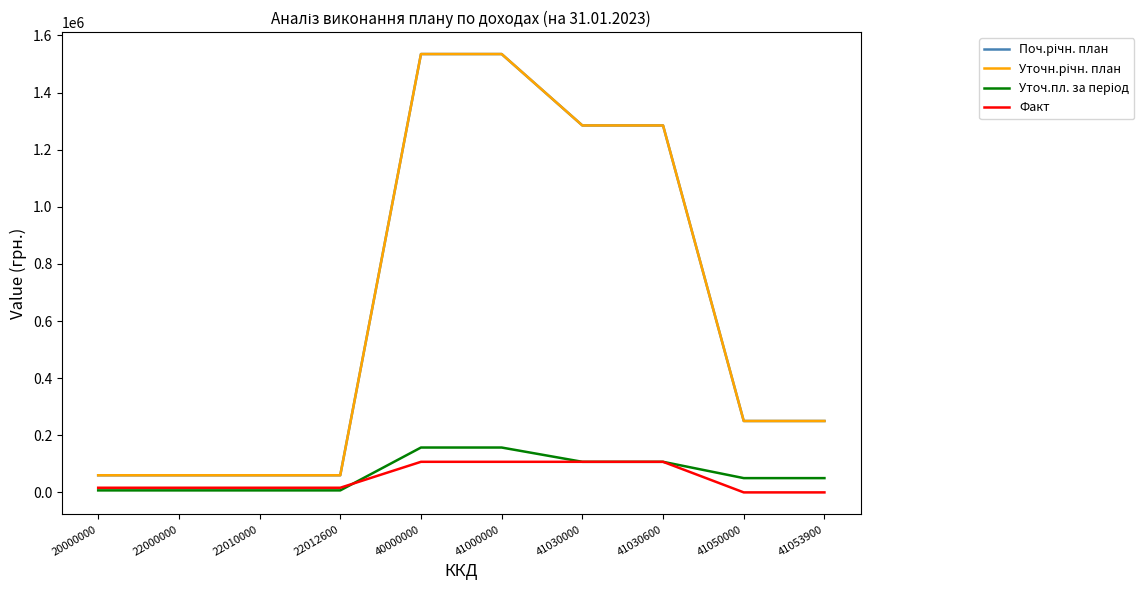

Which series has the widest spread of values?

Поч.річн. план